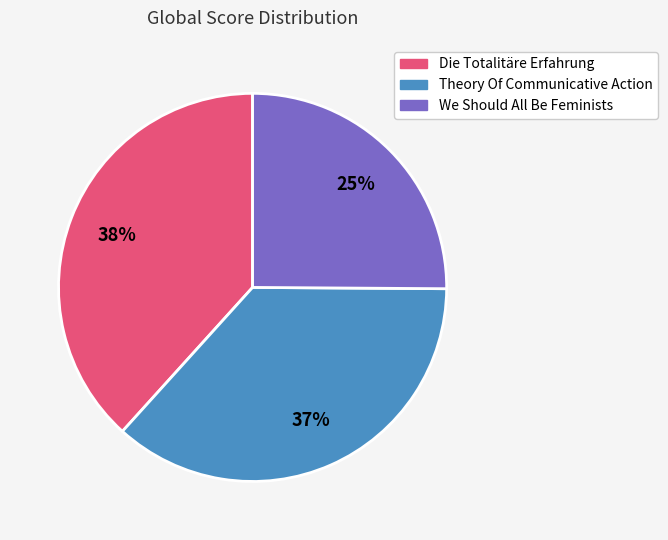

To the nearest percent, what is the average slice percentage?

33%